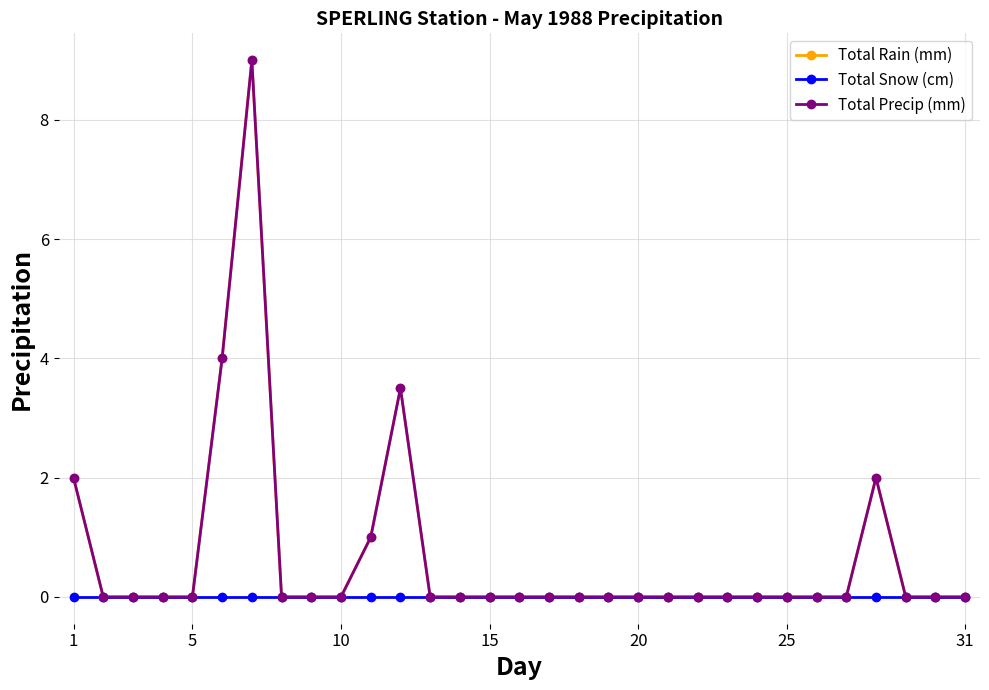

True or false: Total Rain (mm) has more than 2 points higher than both neighbors.

True